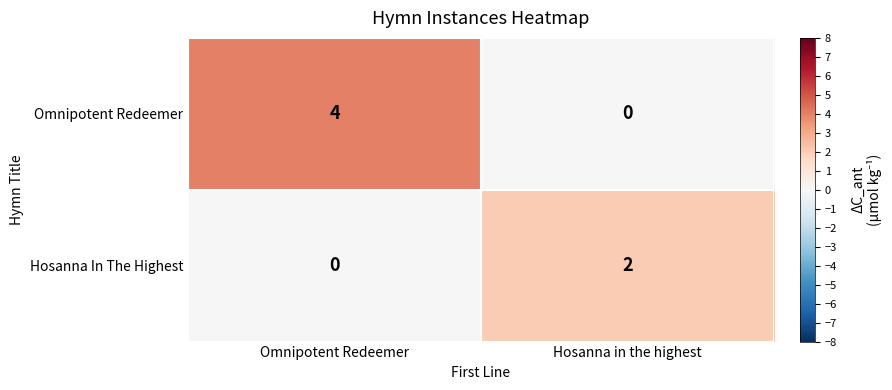

Reading left to right, what are all the values shown in this chart?

Omnipotent Redeemer: 4	0
Hosanna In The Highest: 0	2